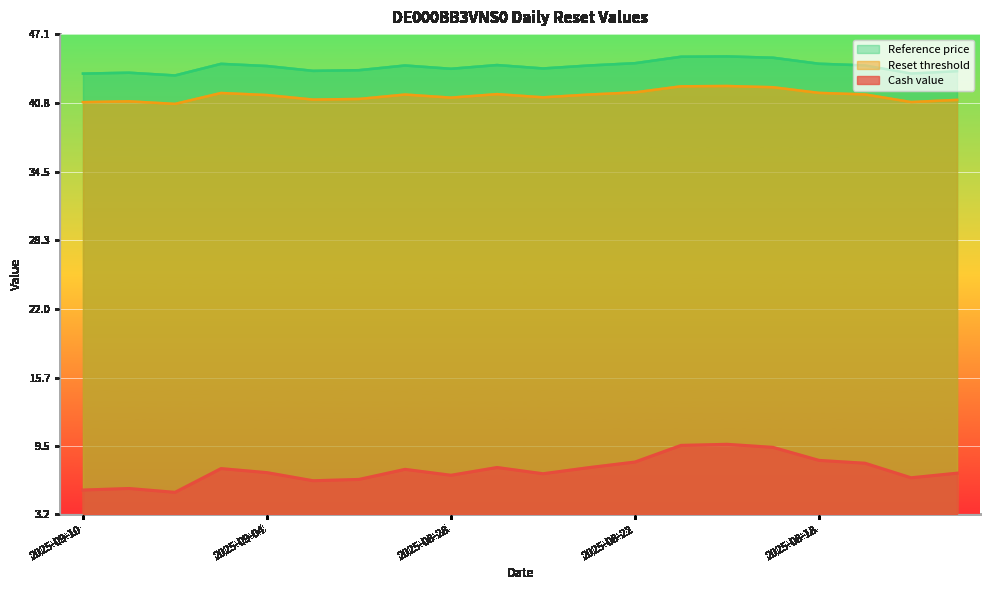

What is the approximate value of Reference price at 2025-08-21?

45.0